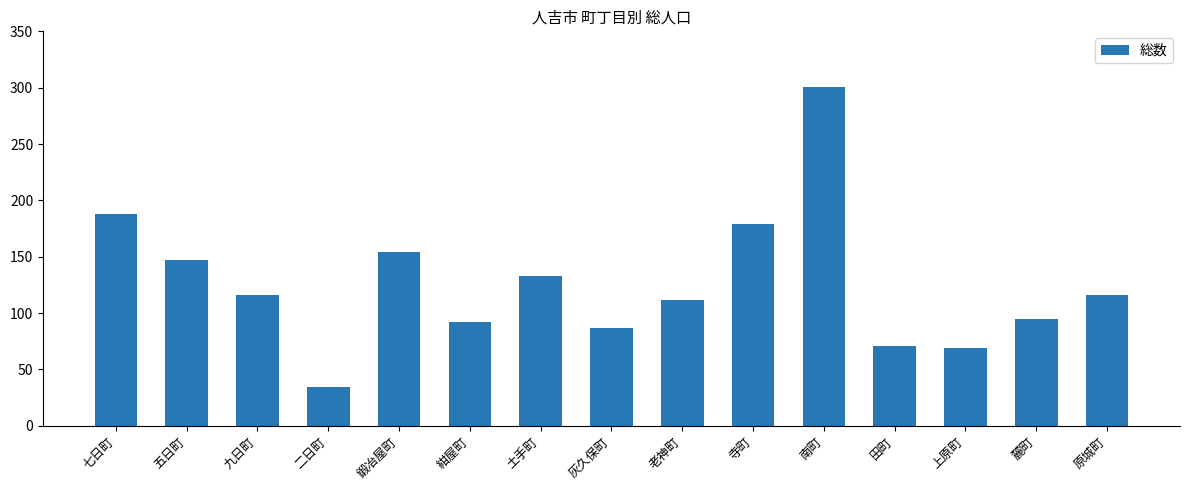

What is the maximum value shown in the chart?

301